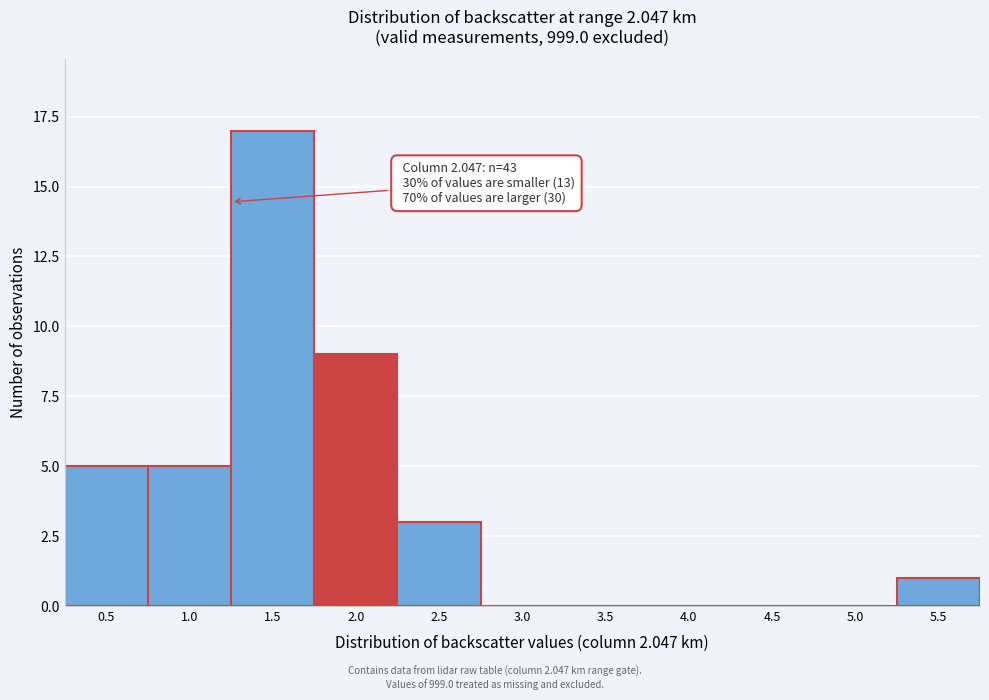

Reading left to right, what are all the values shown in this chart?

0.5=5	1.0=5	1.5=17	2.0=9	2.5=3	3.0=0	3.5=0	4.0=0	4.5=0	5.0=0	5.5=1